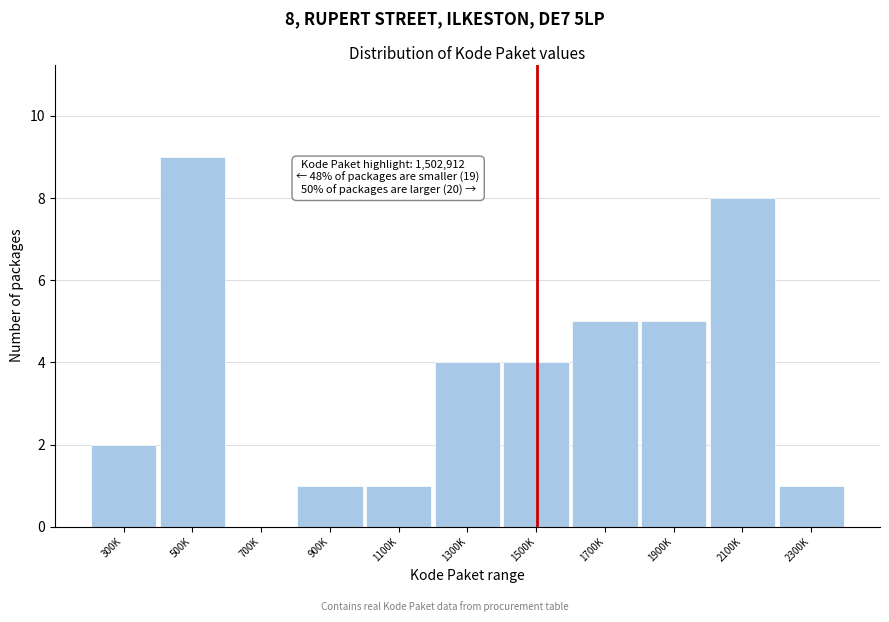

Reading left to right, list all the values displayed in this chart.

300K=2	500K=9	700K=0	900K=1	1100K=1	1300K=4	1500K=4	1700K=5	1900K=5	2100K=8	2300K=1